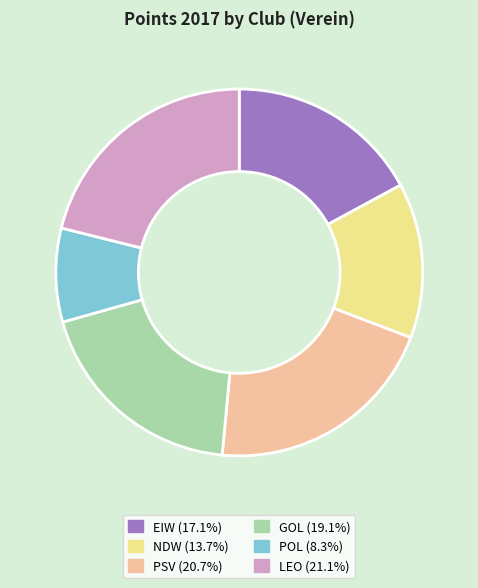

Does POL (8.3%) account for over 50% of the chart?

No